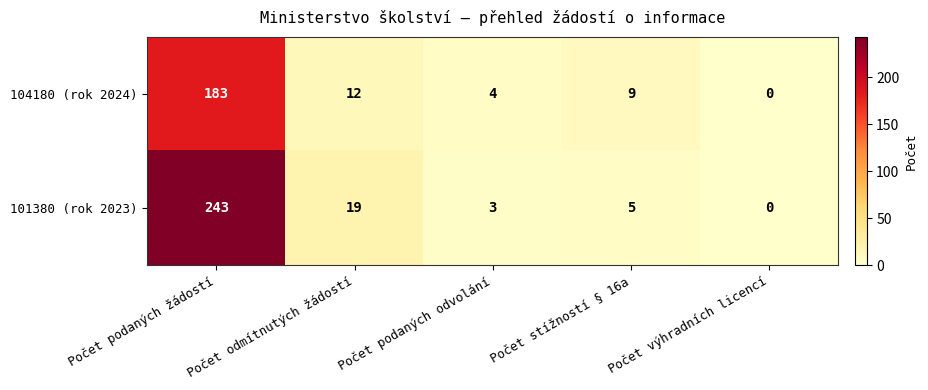

Which series has the widest spread of values?

101380 (rok 2023)